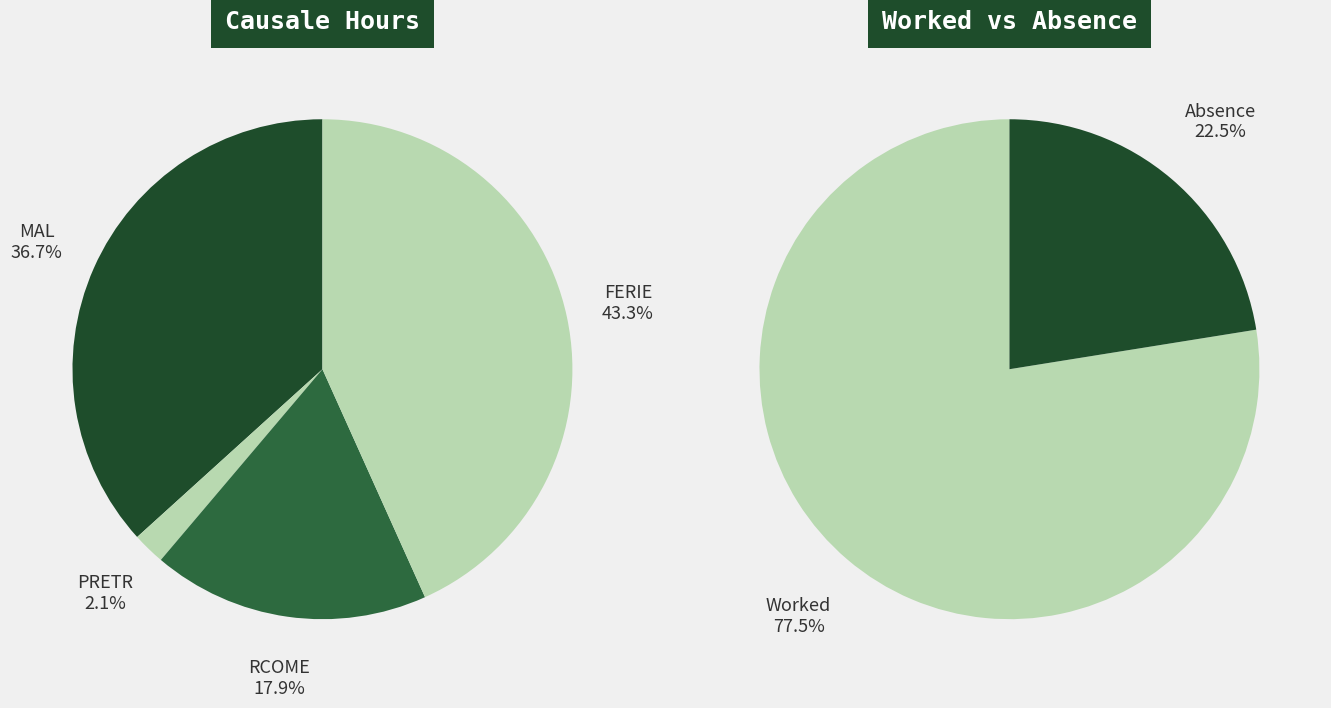

The 1 slice represents 2% of the pie. True or false?

True